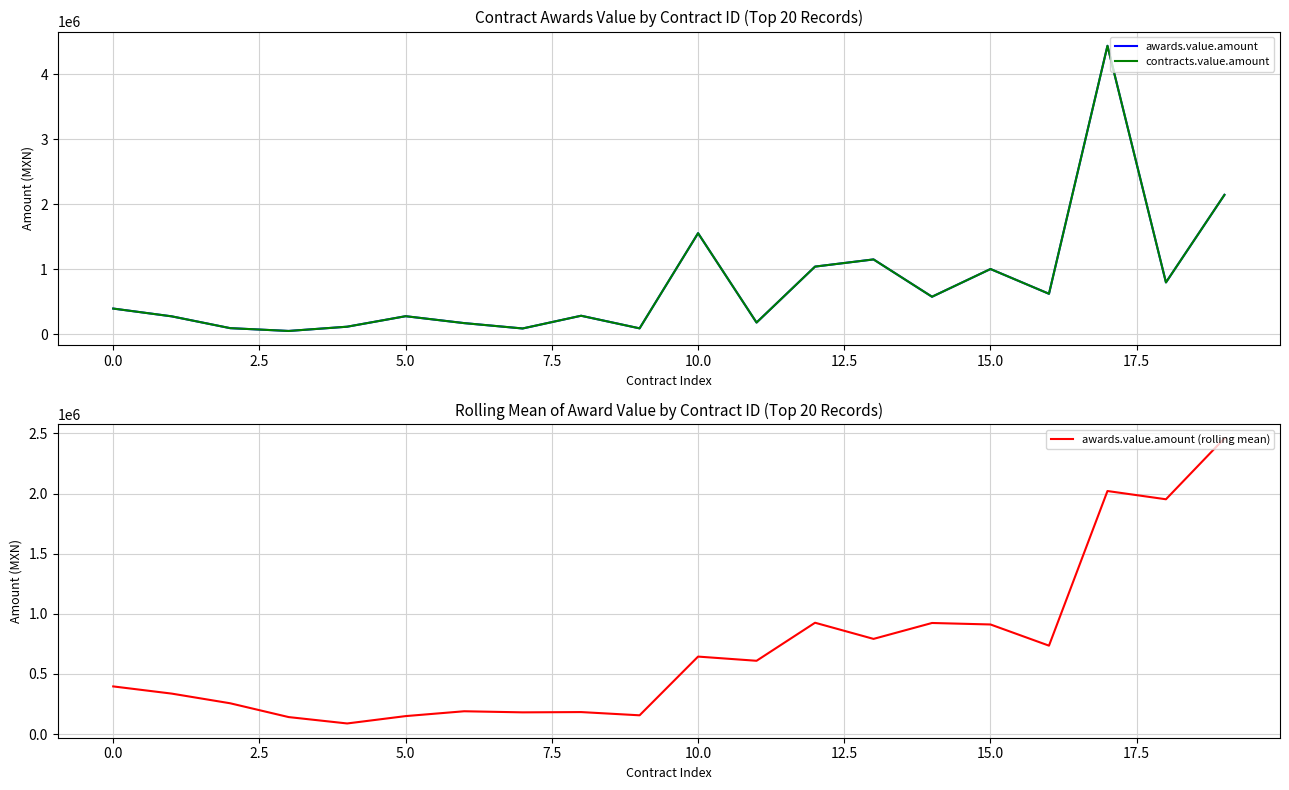

In awards.value.amount, how many points are higher than both neighbors (excluding endpoints)?

6